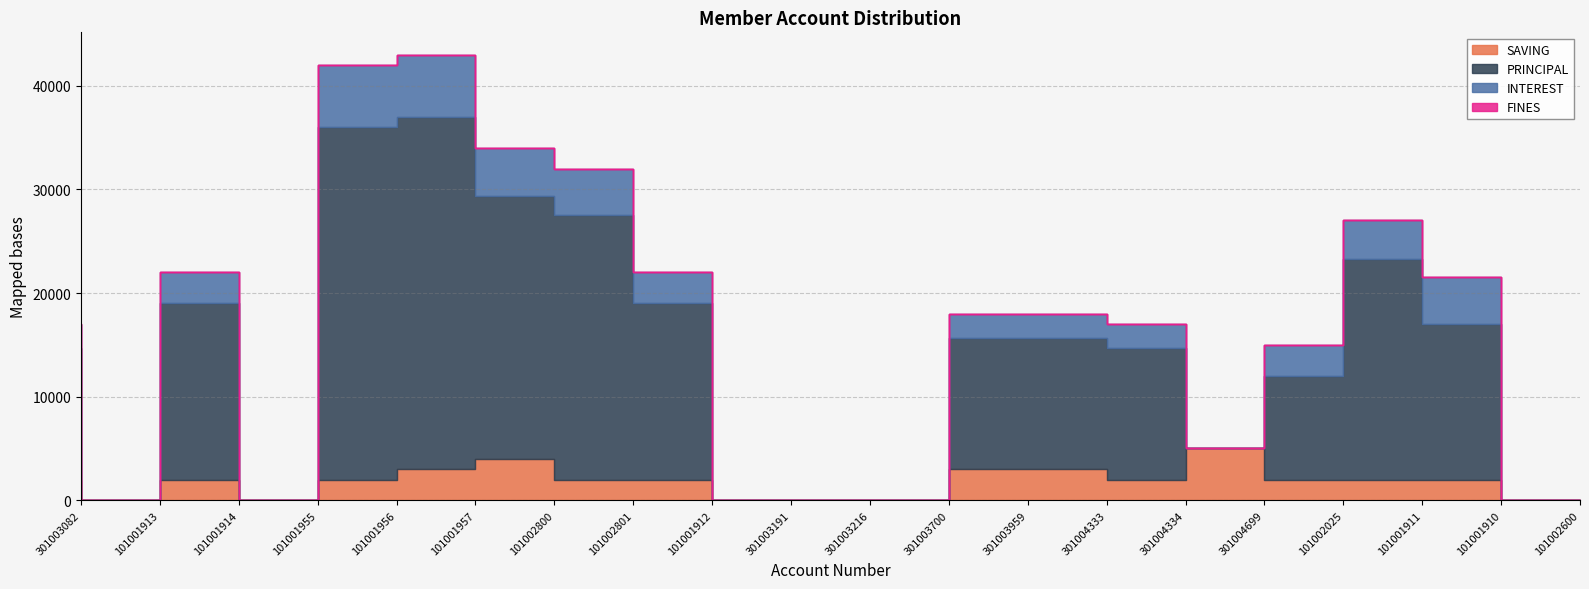

At 101002801, list the series in order from largest to smallest.

PRINCIPAL, INTEREST, SAVING, FINES